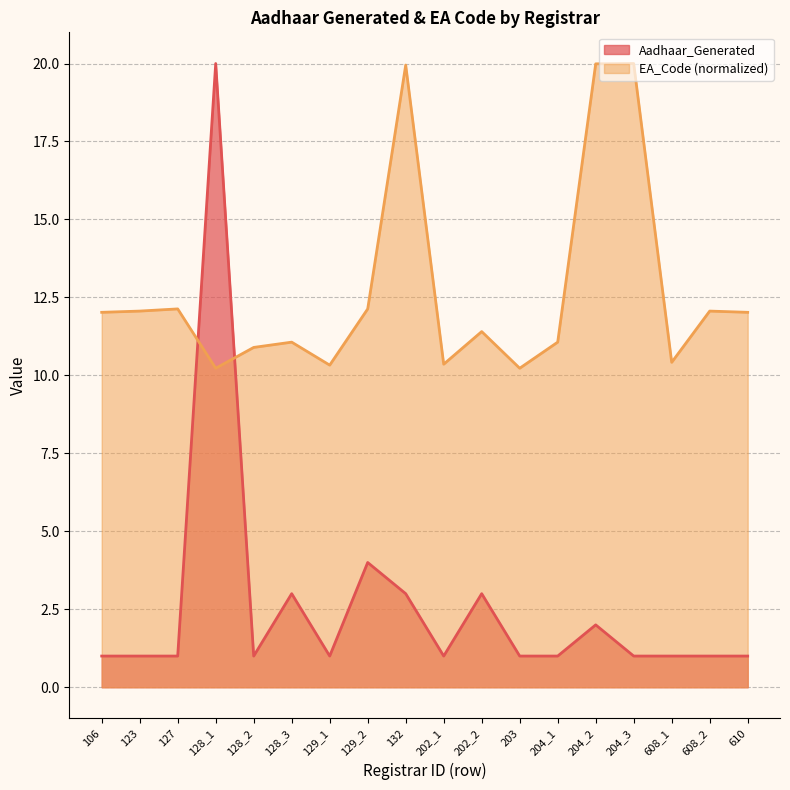

Reading left to right, transcribe all the data shown in this chart.

Aadhaar_Generated: 106=1.0	123=1.0	127=1.0	128_1=20.0	128_2=1.0	128_3=3.0	129_1=1.0	129_2=4.0	132=3.0	202_1=1.0	202_2=3.0	203=1.0	204_1=1.0	204_2=2.0	204_3=1.0	608_1=1.0	608_2=1.0	610=1.0
EA_Code: 106=12.0	123=12.1	127=12.1	128_1=10.2	128_2=10.9	128_3=11.1	129_1=10.3	129_2=12.1	132=20.0	202_1=10.4	202_2=11.4	203=10.2	204_1=11.1	204_2=20.0	204_3=20.0	608_1=10.4	608_2=12.1	610=12.0